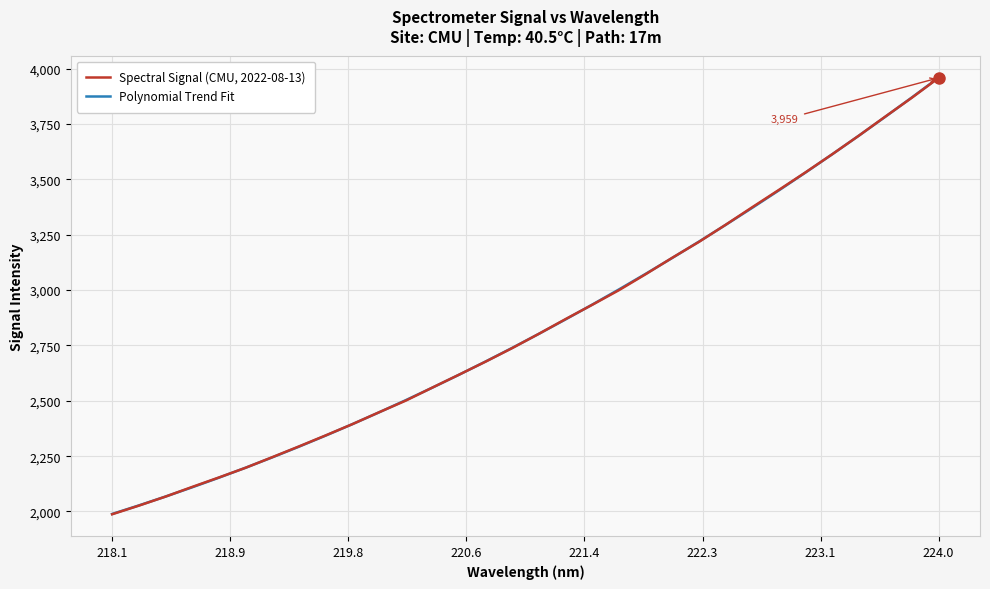

What is the sum of all Polynomial Trend Fit values?

90981.2